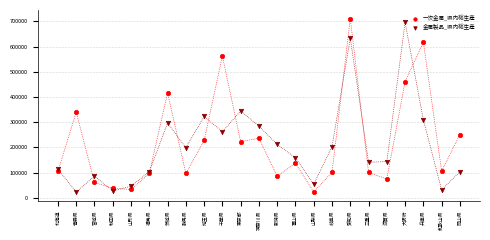

Which series reaches the maximum Y coordinate?

一次金属_県内総生産